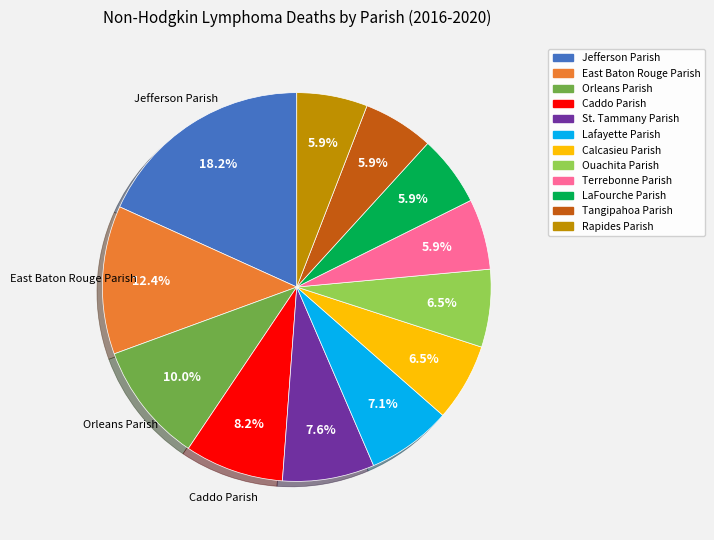

To the nearest percent, what portion does Lafayette Parish represent?

7%